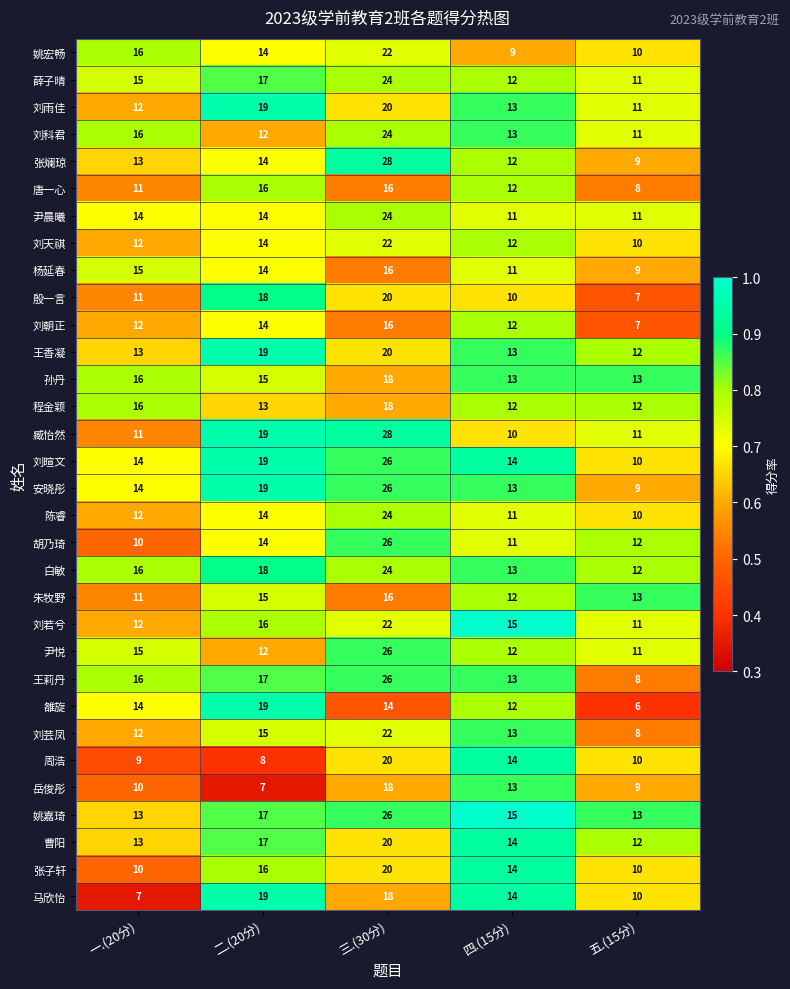

At which category is the sum across all series the highest?

三.(30分)